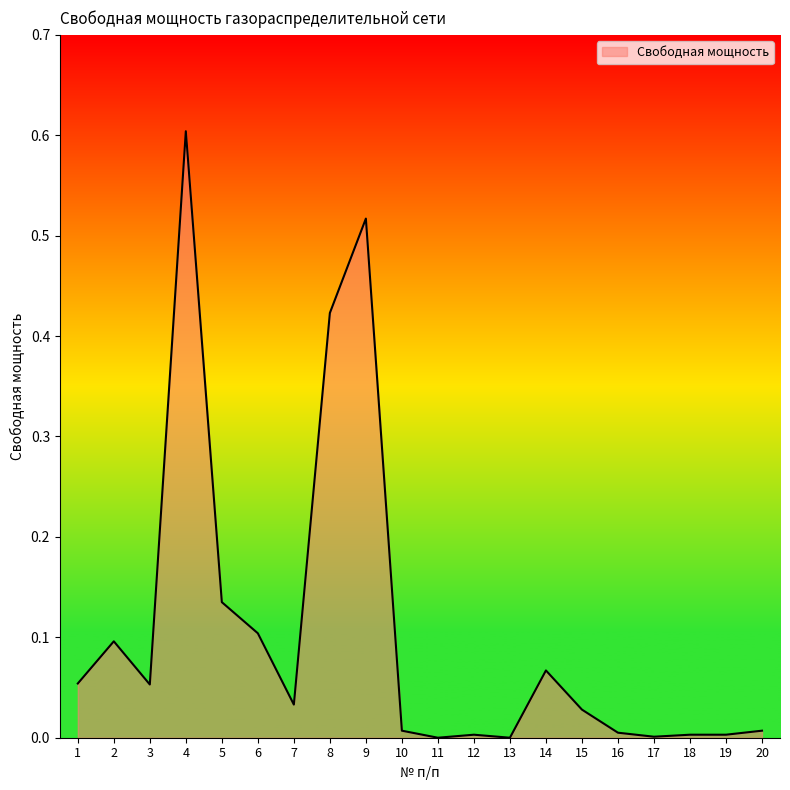

Which label corresponds to the largest value in the chart?

4